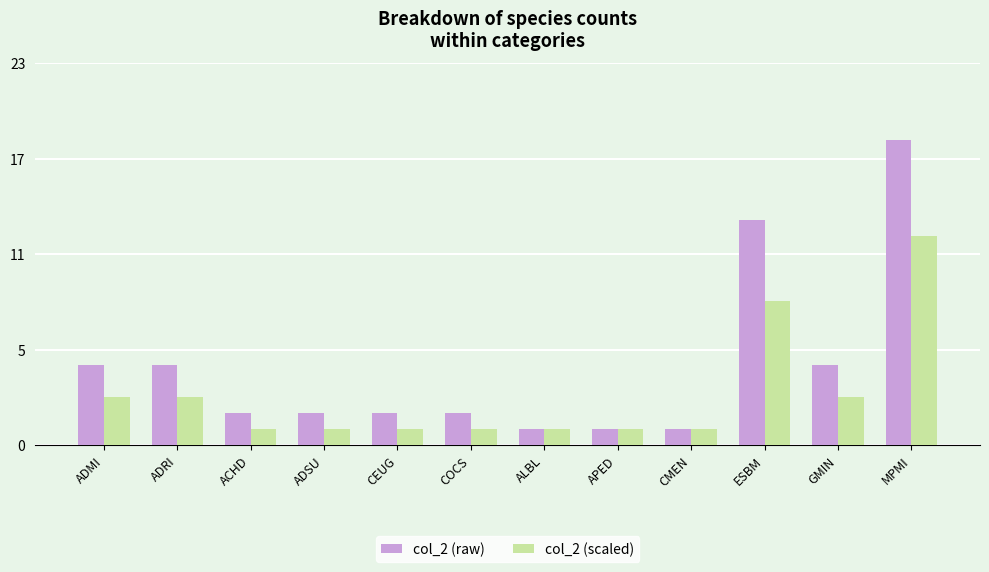

What is the maximum value shown in the chart?

19